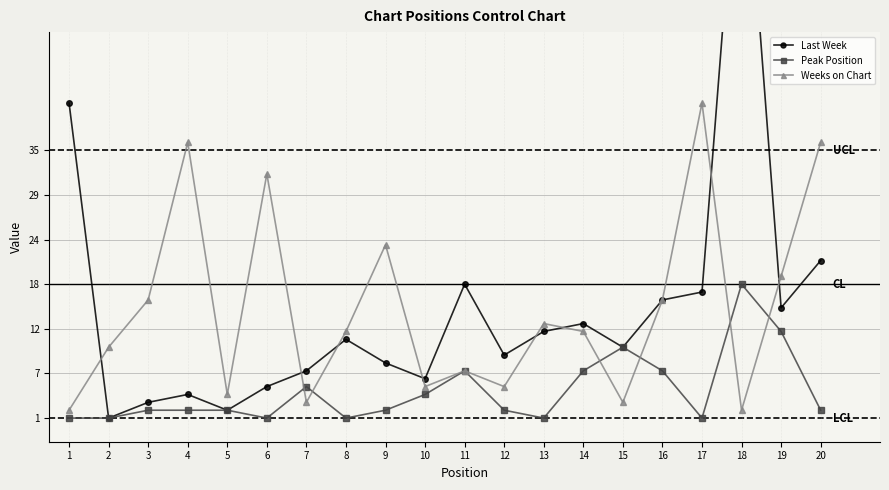

What is the difference between the second highest and second lowest values in the Weeks on Chart series?

34